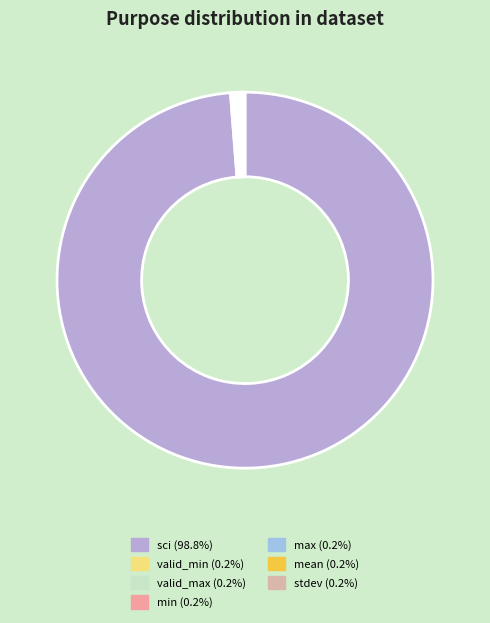

What is the smallest slice in the pie chart?

valid_min